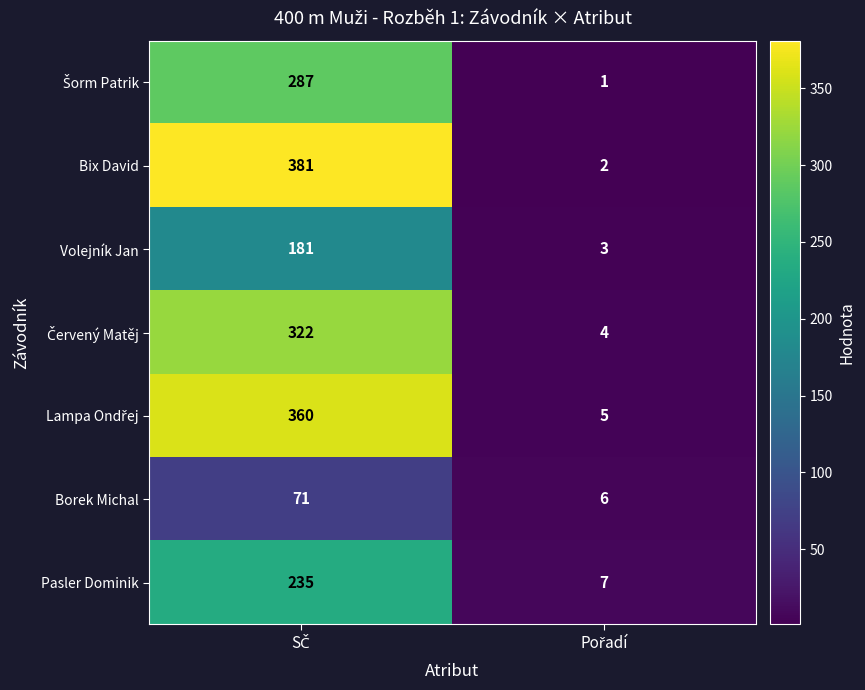

Which series has the widest spread of values?

Bix David